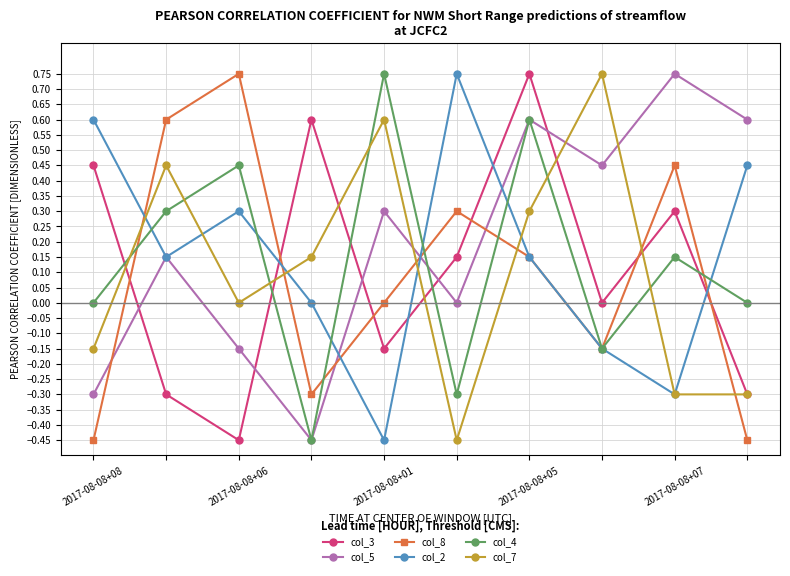

True or false: col_2 and col_3 cross at least once.

True